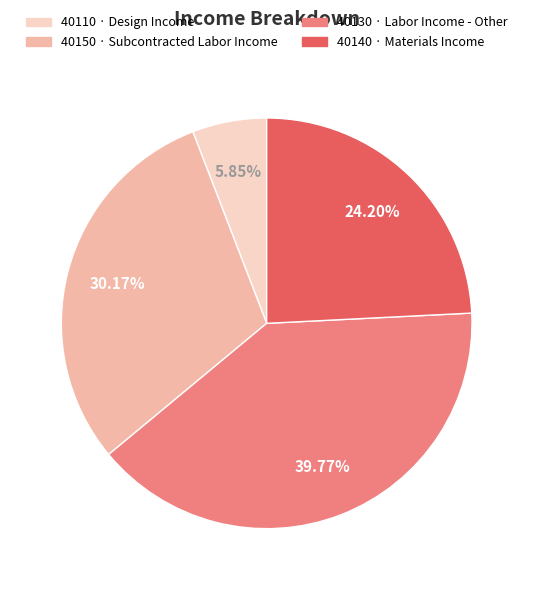

Rank the categories by value from highest to lowest.

40130 · Labor Income - Other, 40150 · Subcontracted Labor Income, 40140 · Materials Income, 40110 · Design Income